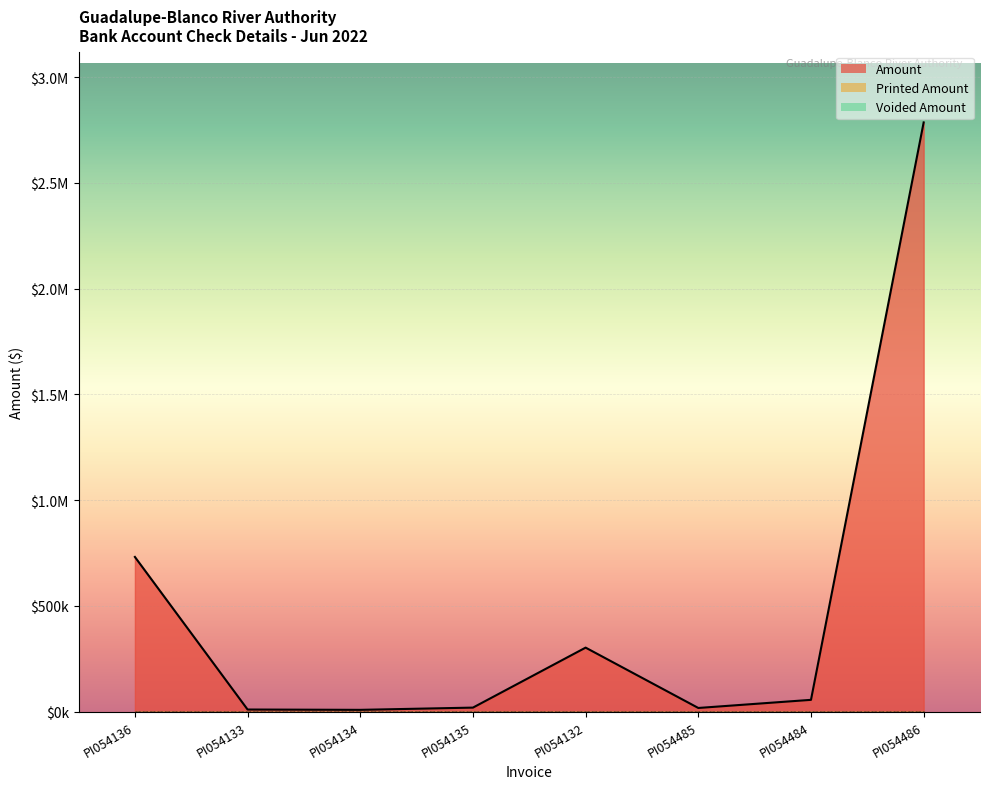

Does the chart display data point markers on the line(s)?

No